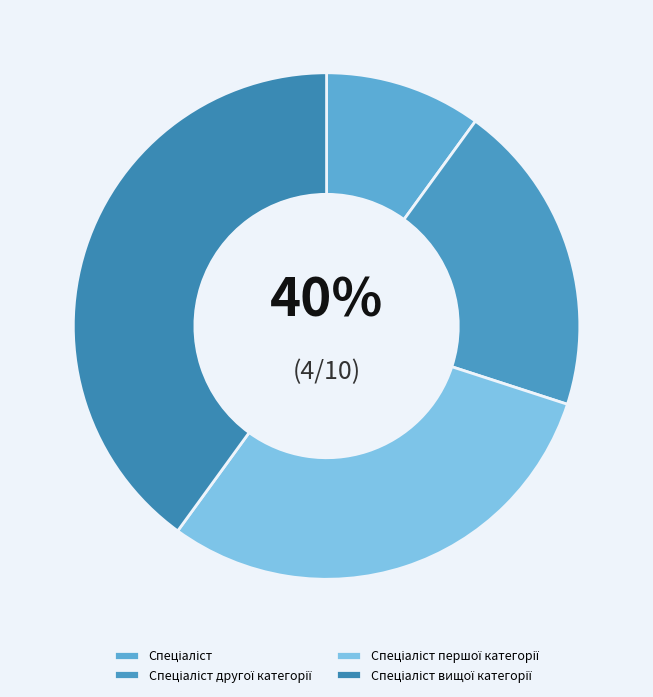

To the nearest percent, what is the combined percentage of Спеціаліст вищої категорії and Спеціаліст другої категорії?

60%